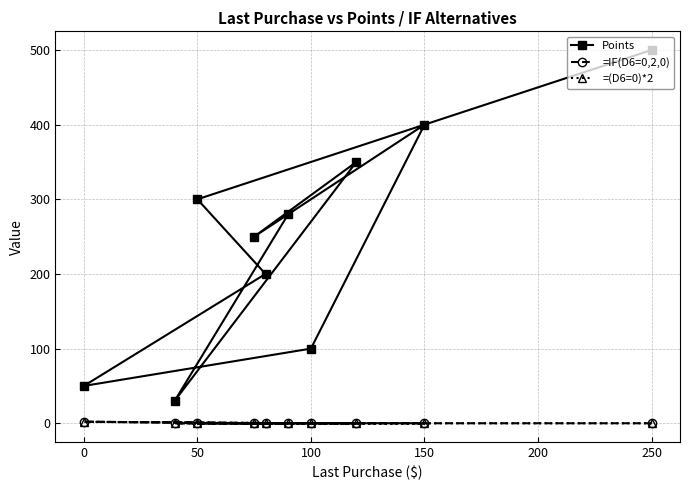

How many distinct data groups are displayed?

3